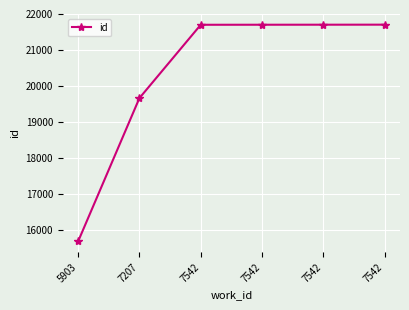

How many categories are shown in the chart?

6